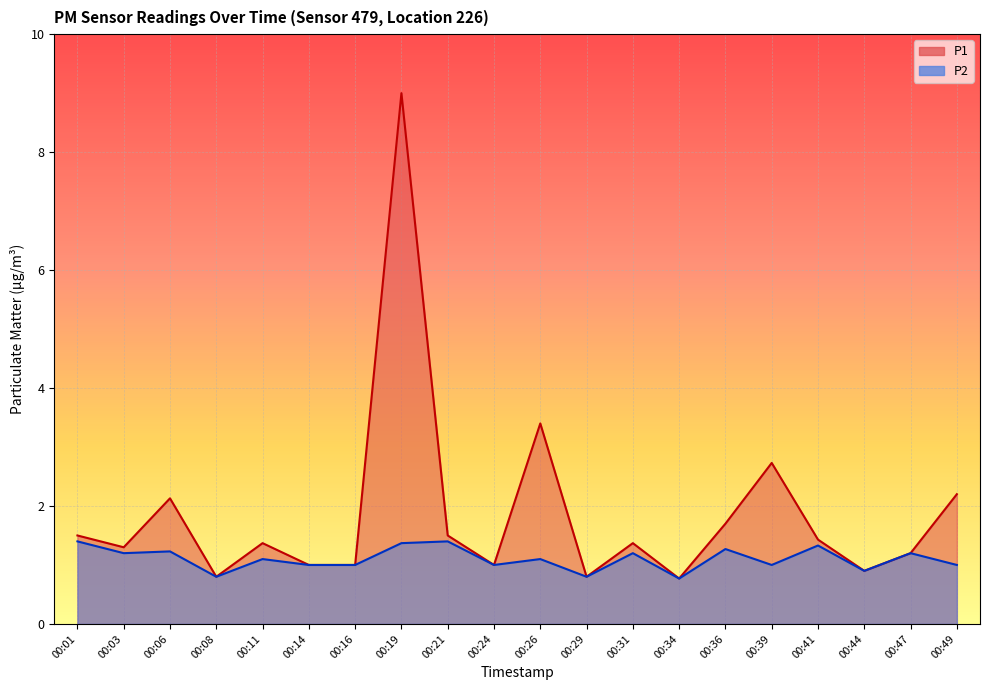

What is the value of the P1 point at the 15th from the left?

1.7